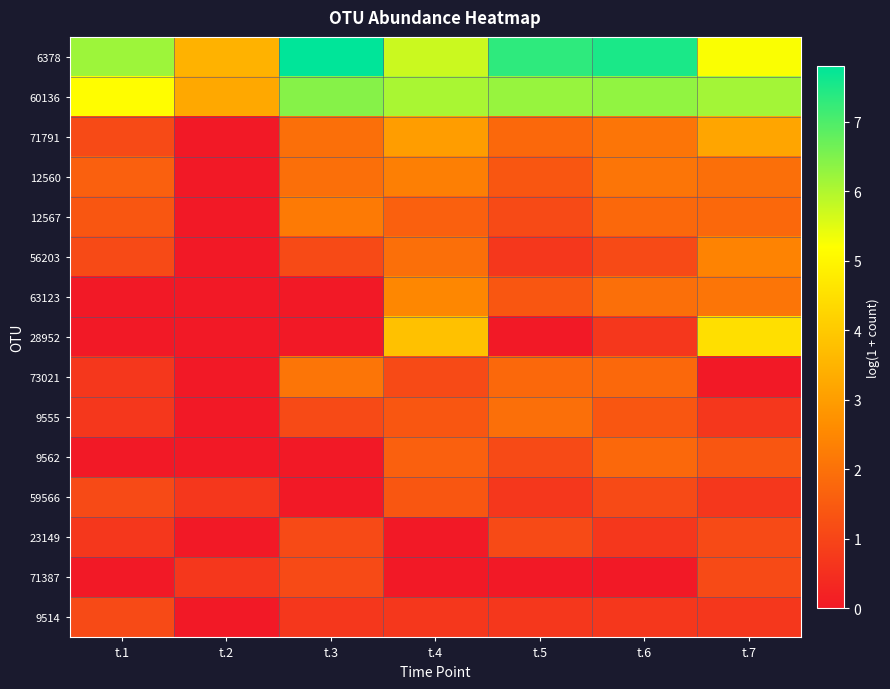

Which has a higher value, t.5 or t.6?

t.6